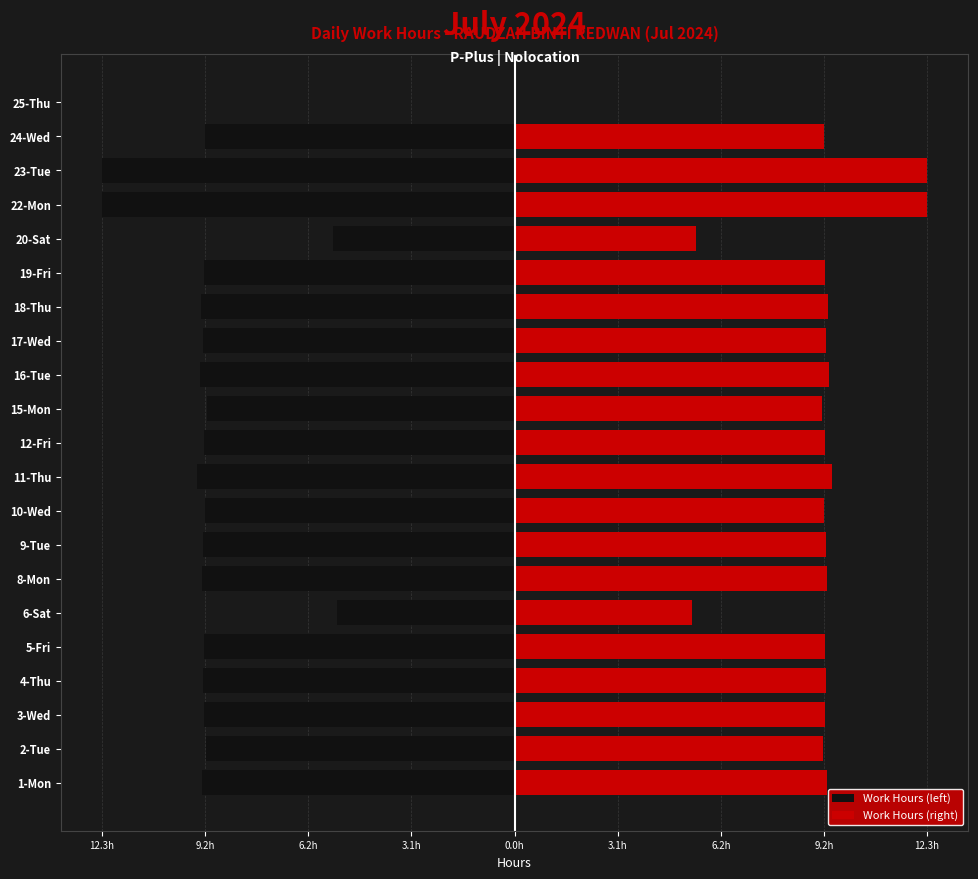

What is the difference between the maximum and minimum values in the Work Hours (right) series?

12.3